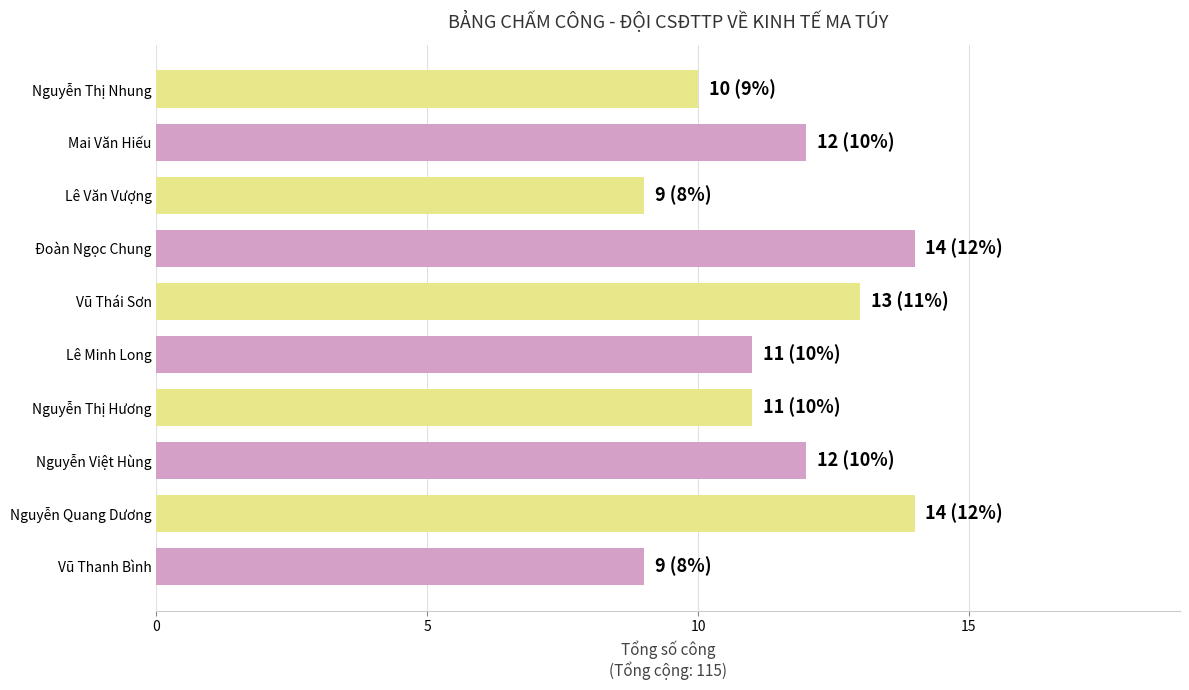

The chart shows a value of 5 at Nguyễn Quang Dương. True or false?

False